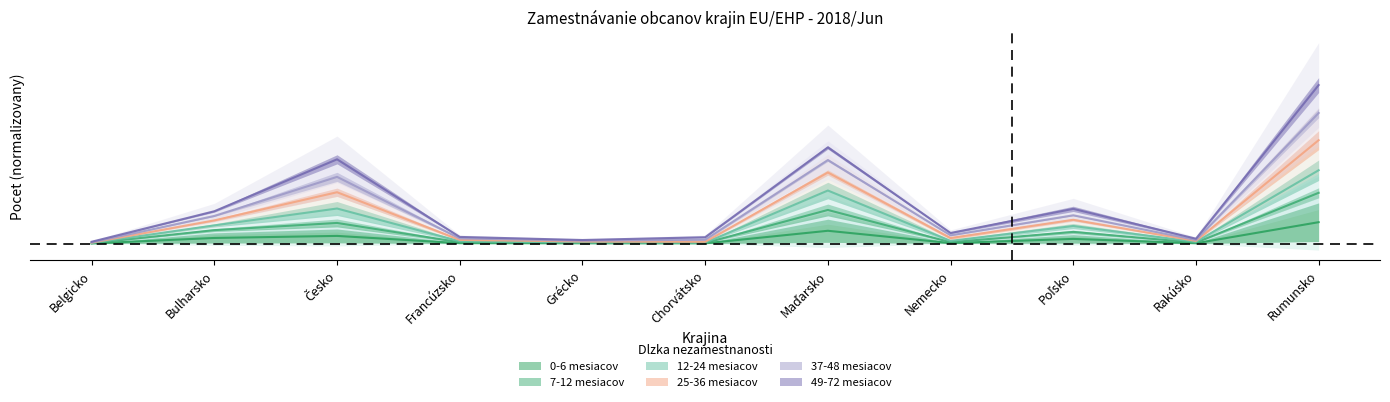

True or false: 0-6 mesiacov and 12-24 mesiacov cross at least once.

False